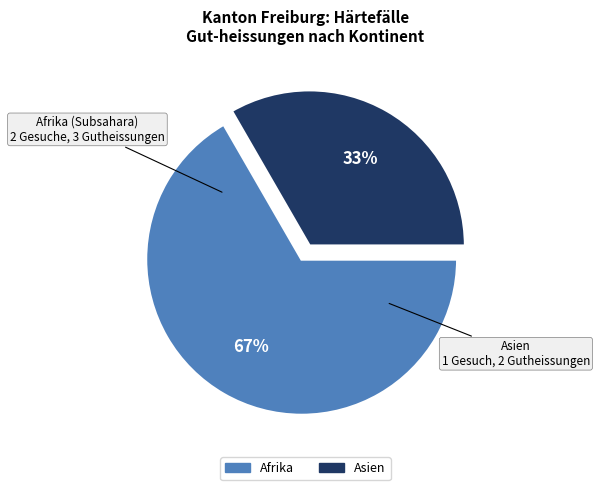

Between Afrika and Asien, which is larger?

Afrika